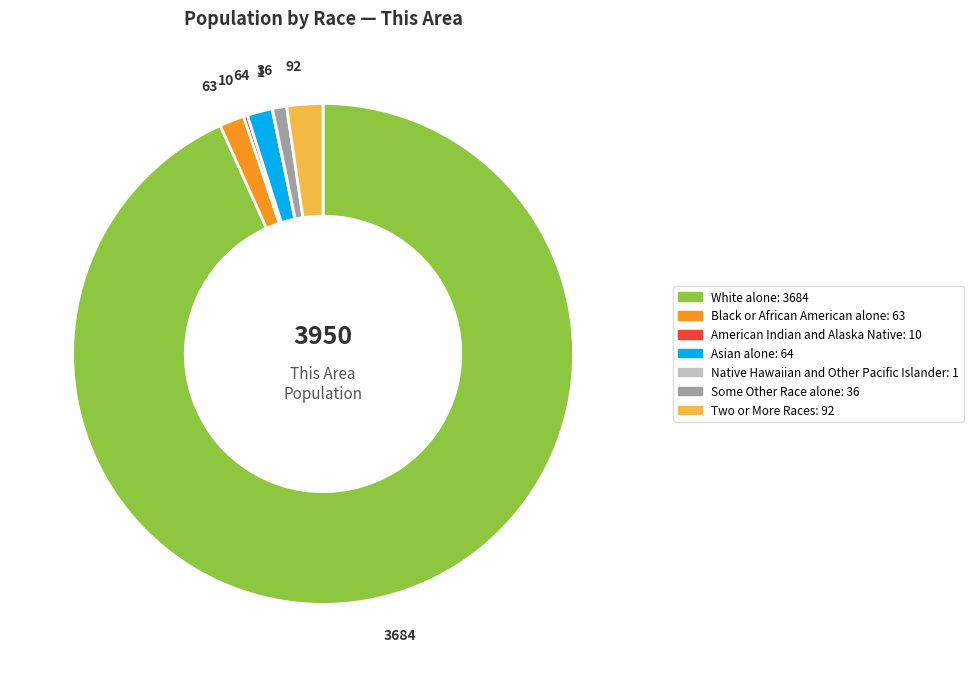

Which slice is the largest?

White alone